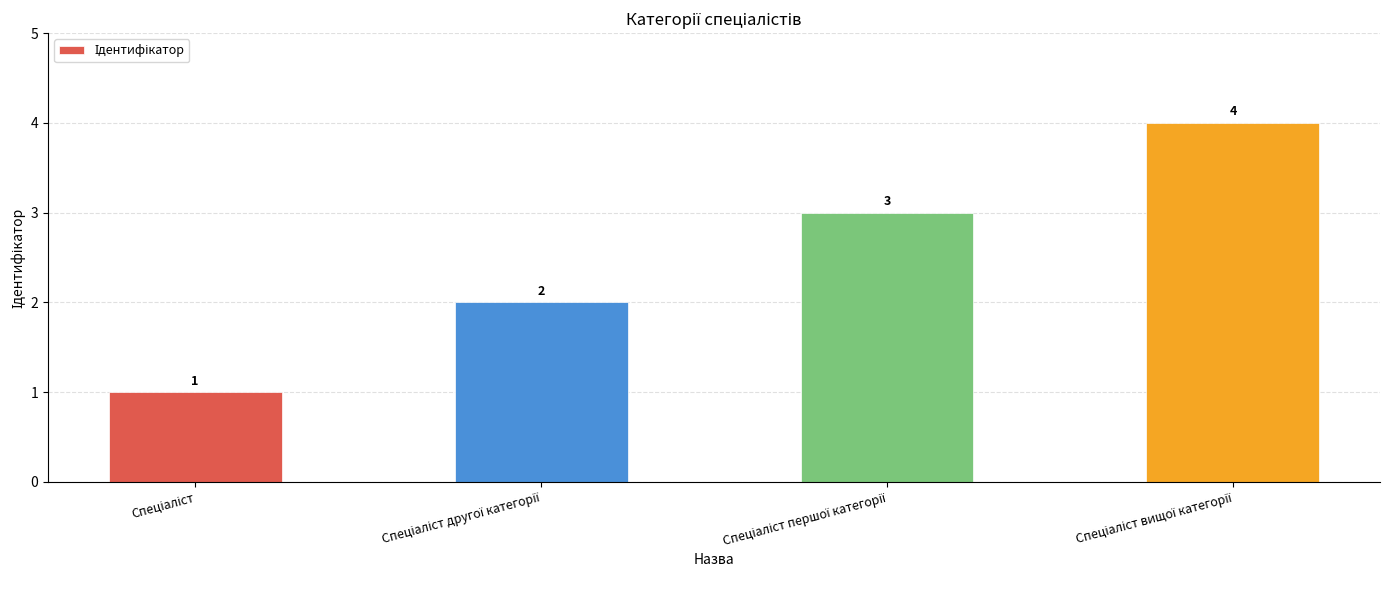

How many data points does each series have?

4